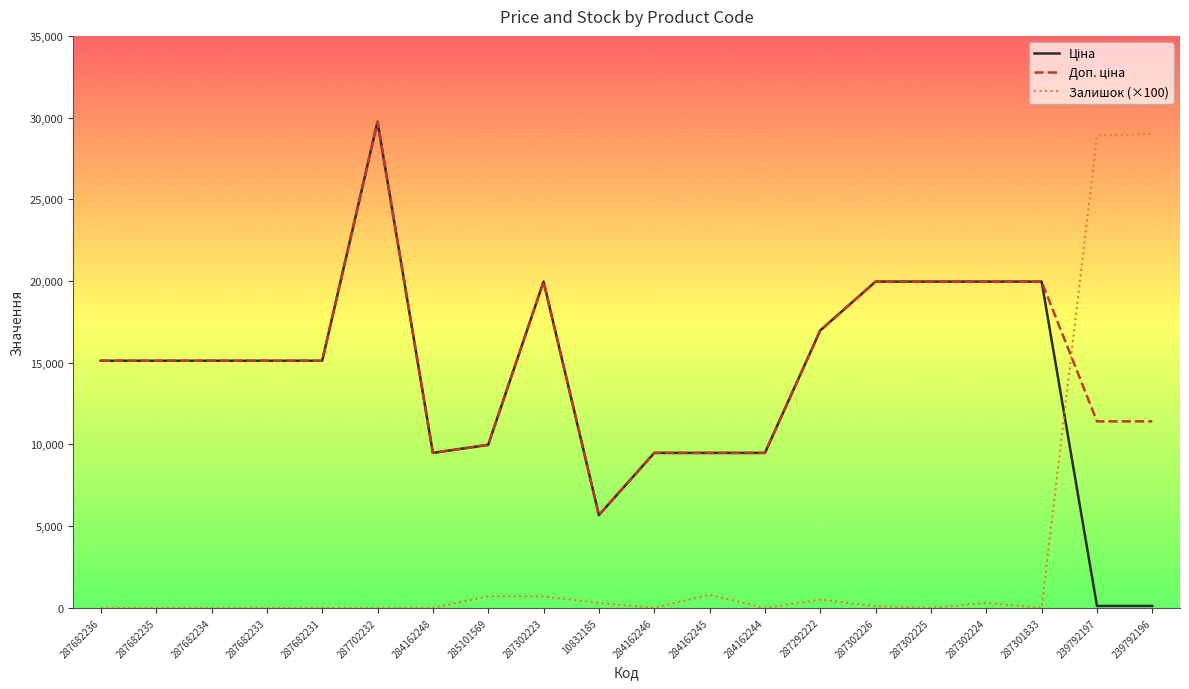

Between 284162245 and 284162244, which series saw the biggest shift?

Залишок (×100)